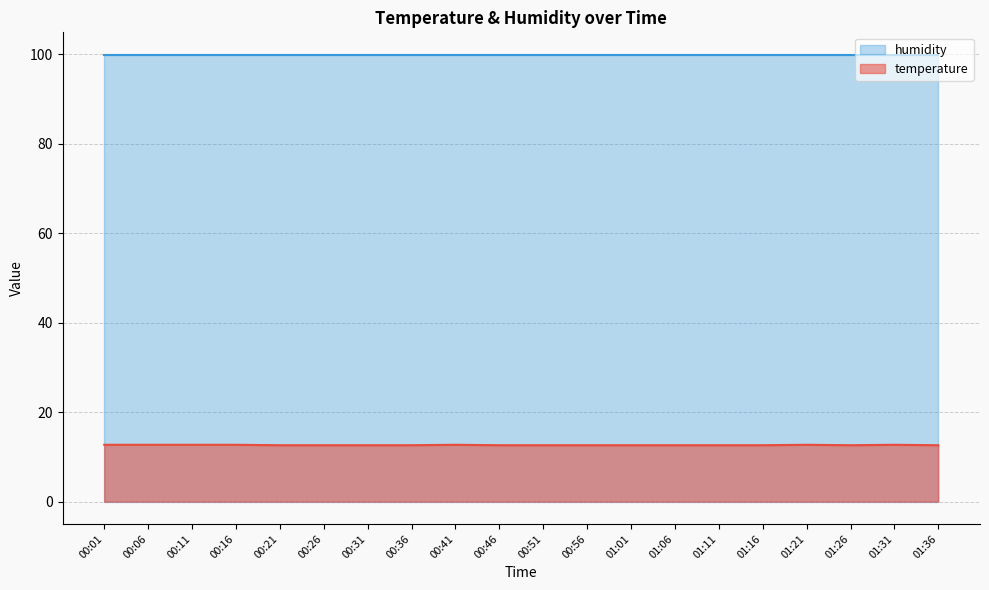

Is it true that the value at 01:11 is 5.4?

False